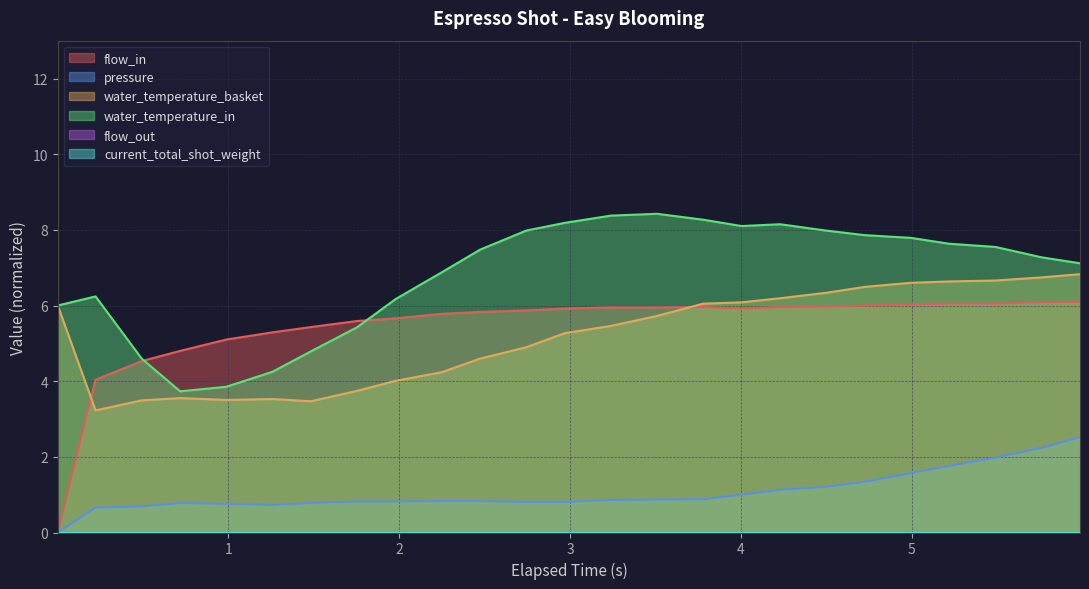

After their last crossing, which series has the higher values: flow_in or water_temperature_basket?

water_temperature_basket